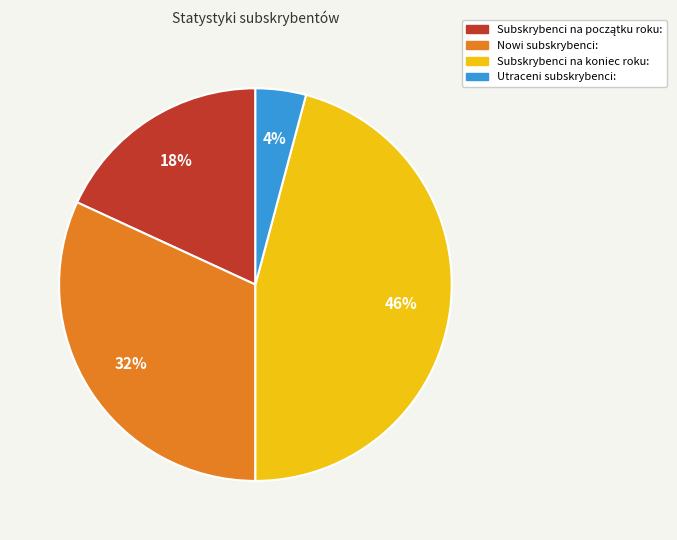

Between Subskrybenci na koniec roku: and Utraceni subskrybenci:, which is larger?

Subskrybenci na koniec roku: